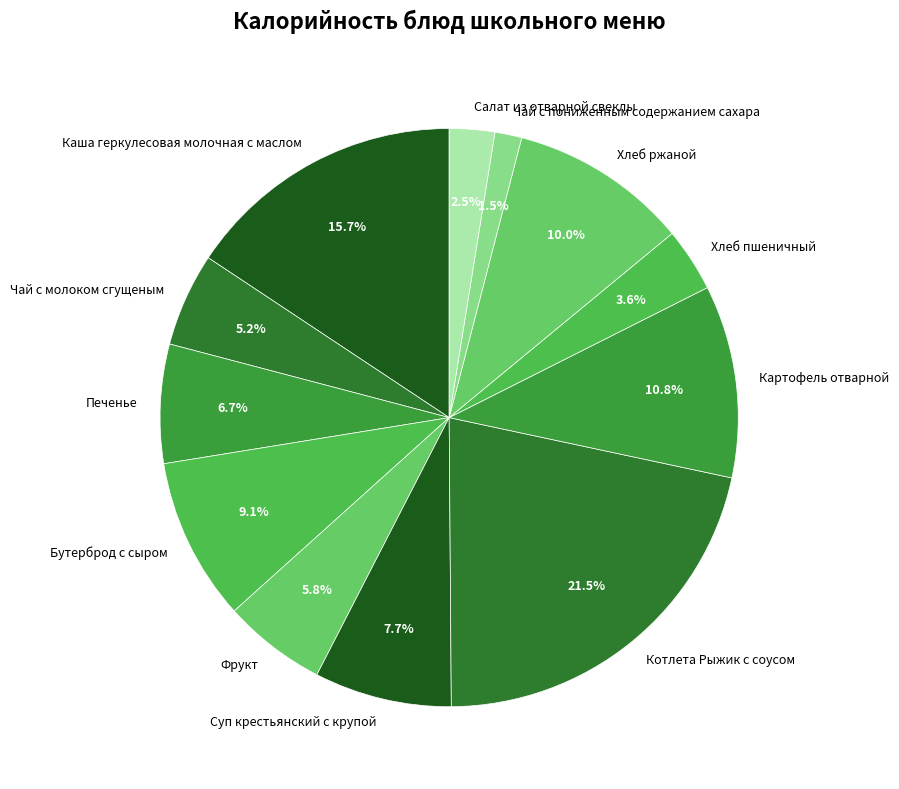

True or false: Бутерброд с сыром accounts for 9% of the total.

True